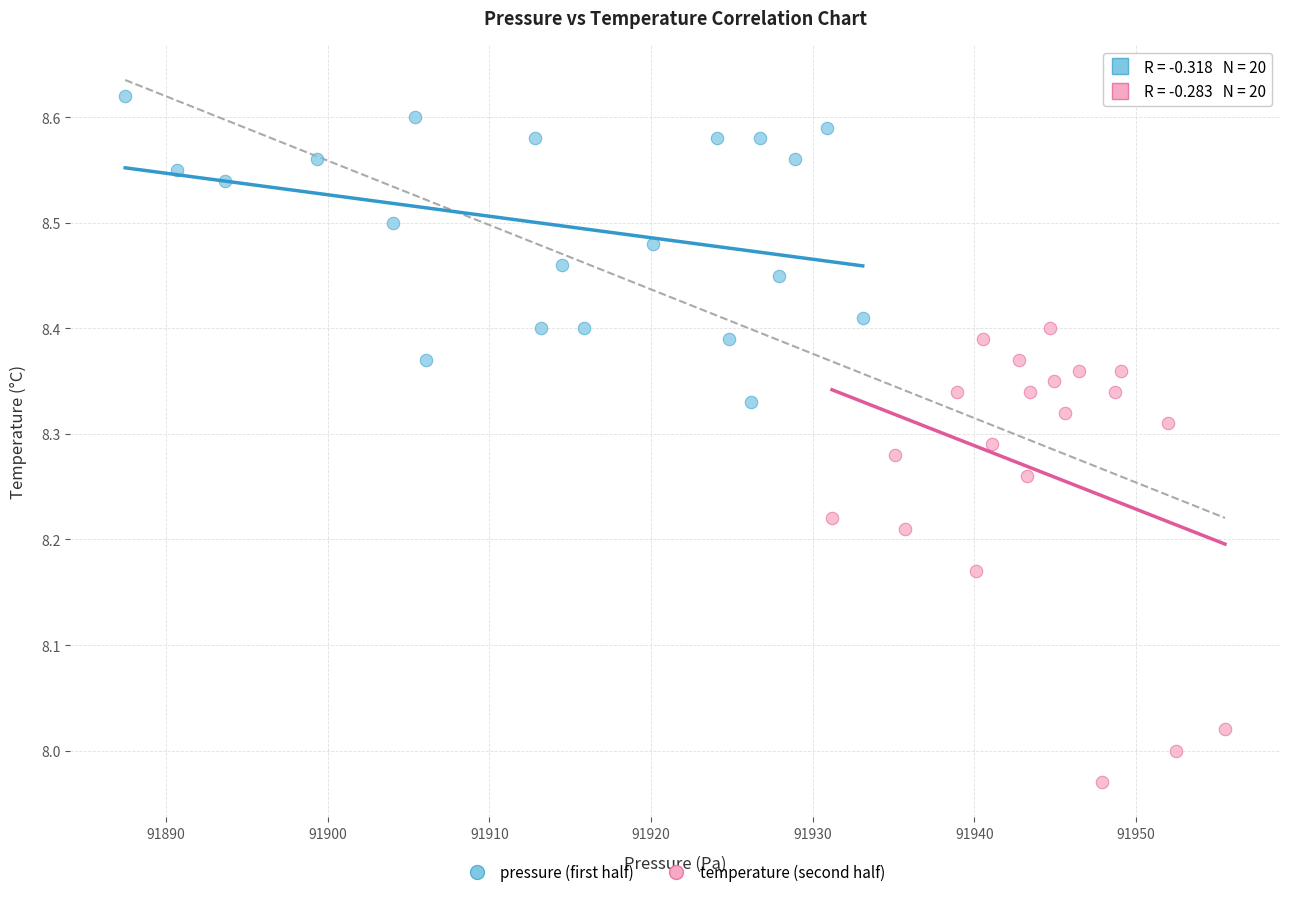

What are all the series names shown in the legend?

pressure (first half), temperature (second half)